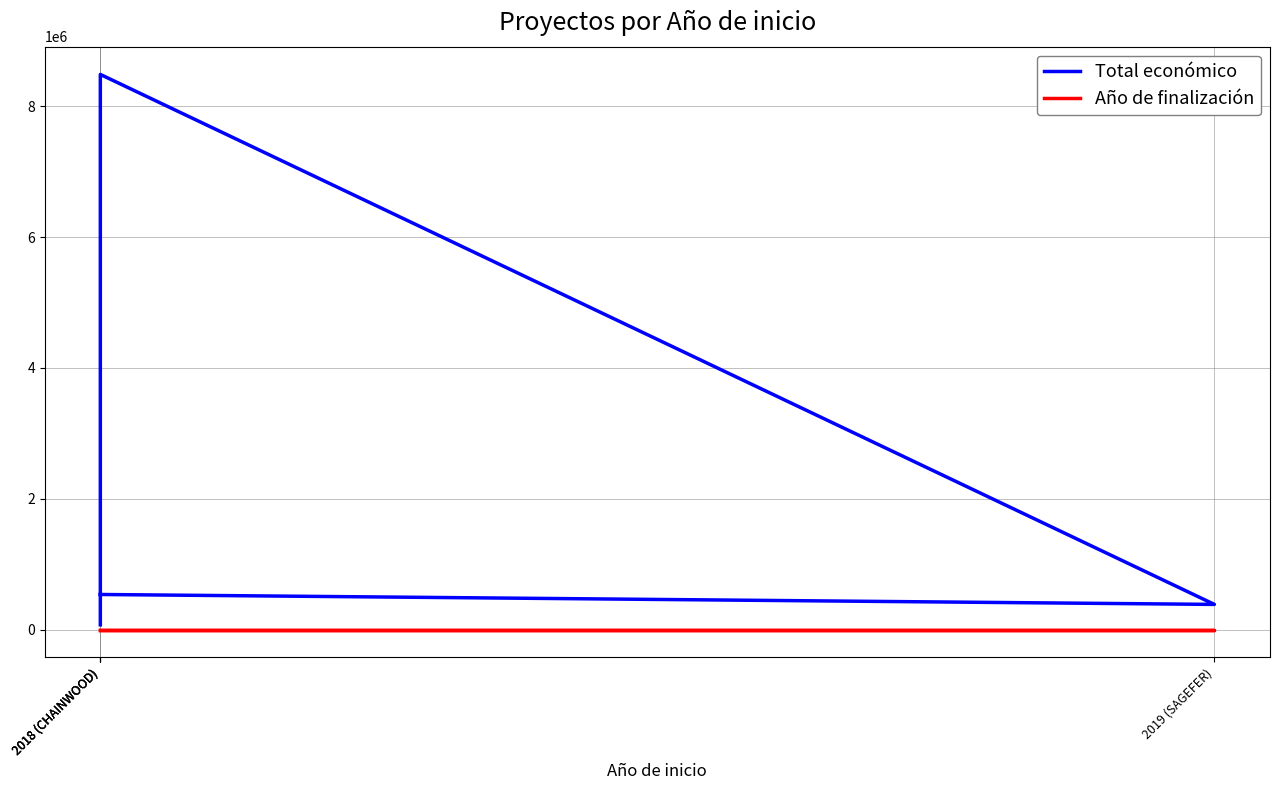

What is the value of the Total económico point at the 1st from the left?

75575